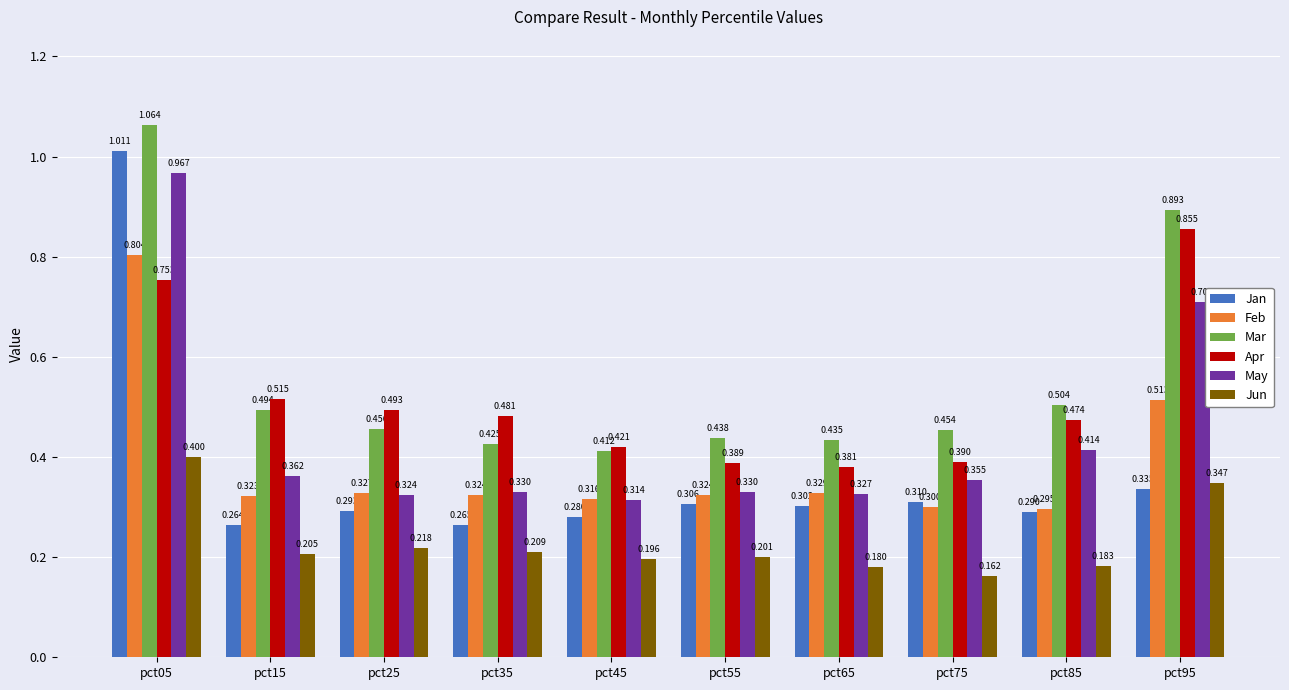

The value of May at pct25 is 0.3. True or false?

True